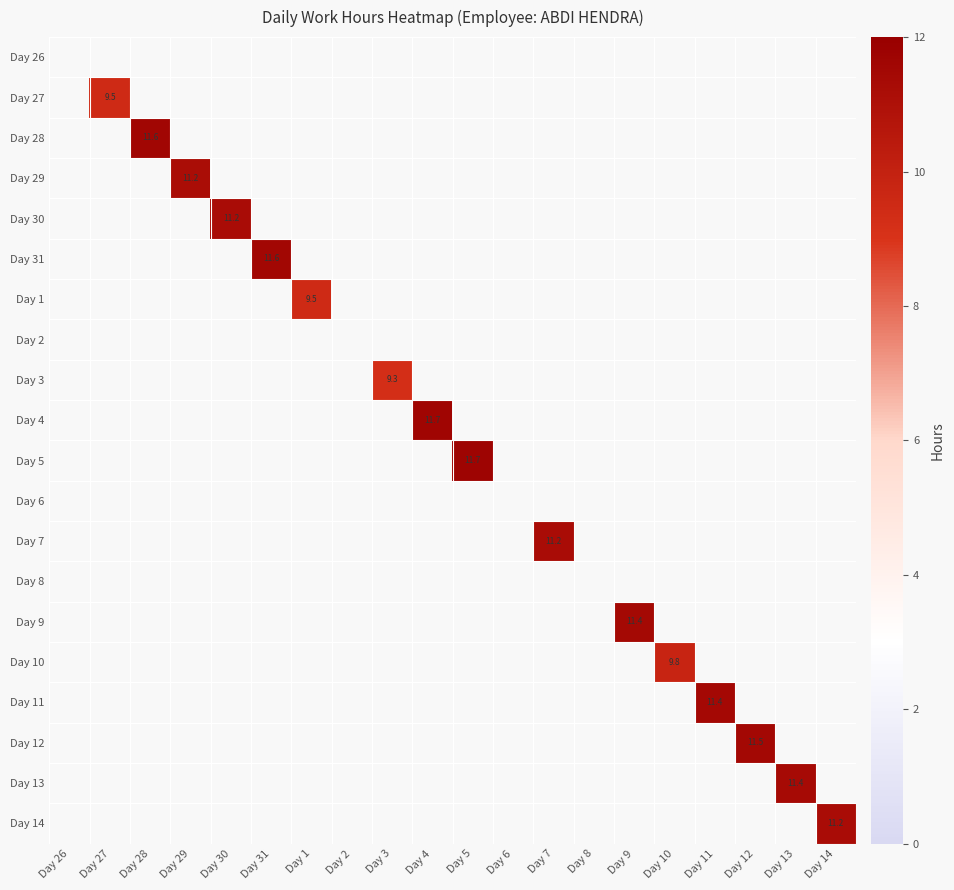

Which category has the highest value across all series?

Day 5